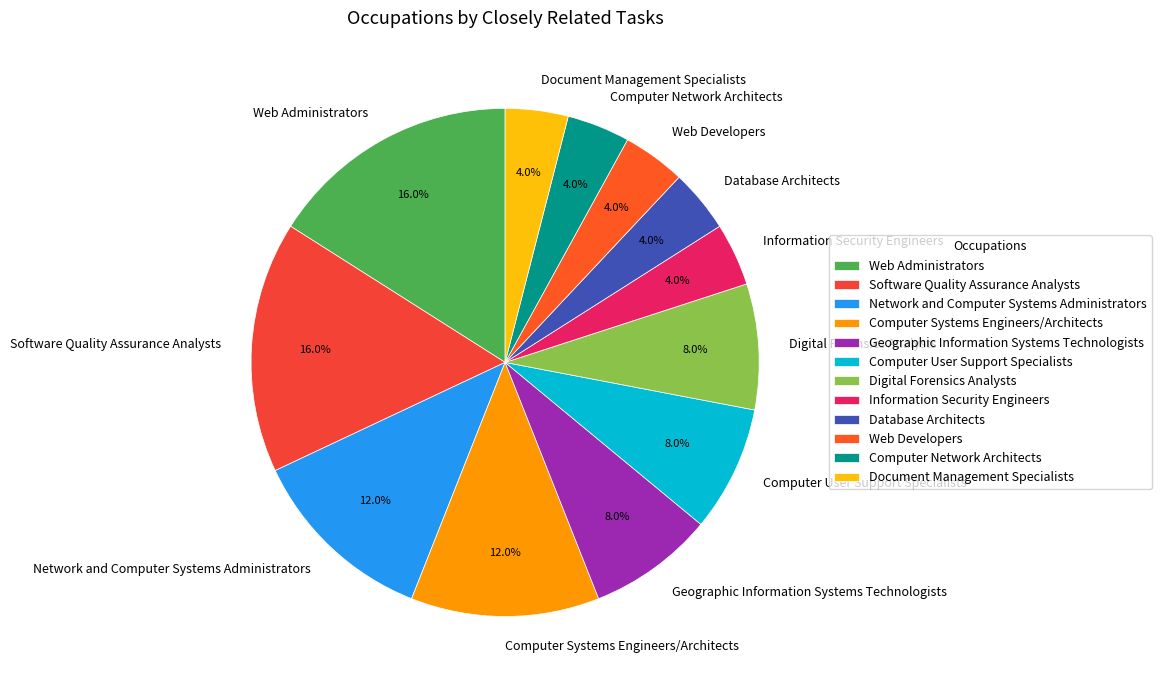

Is there any slice that represents more than half of the pie?

No